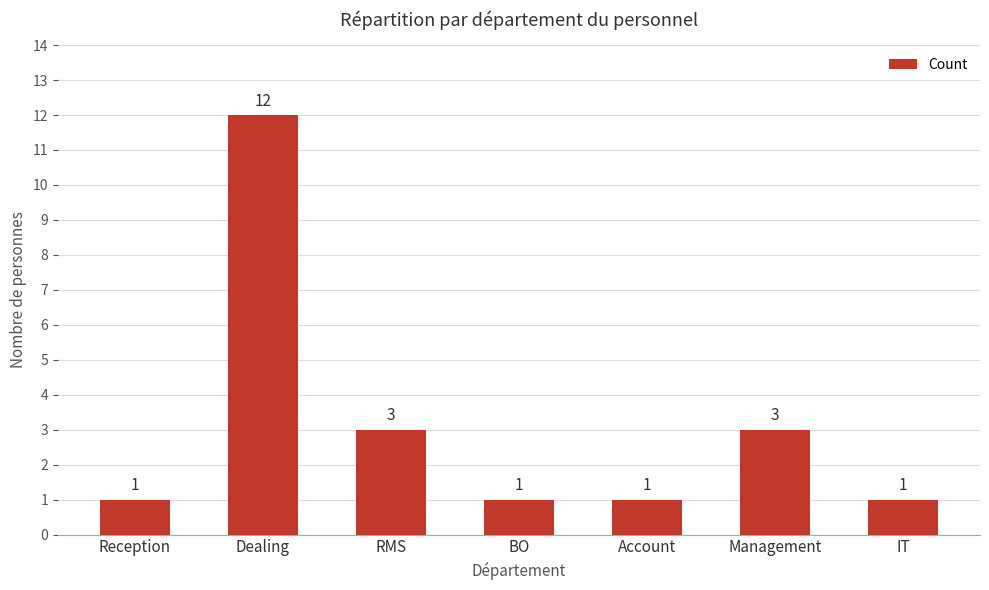

At which category does the chart reach its peak across all series?

Dealing